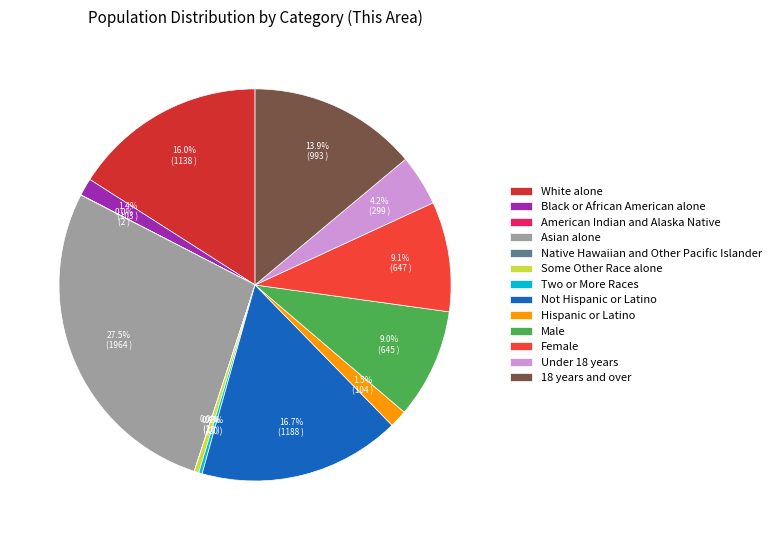

Is there any slice that represents more than half of the pie?

No